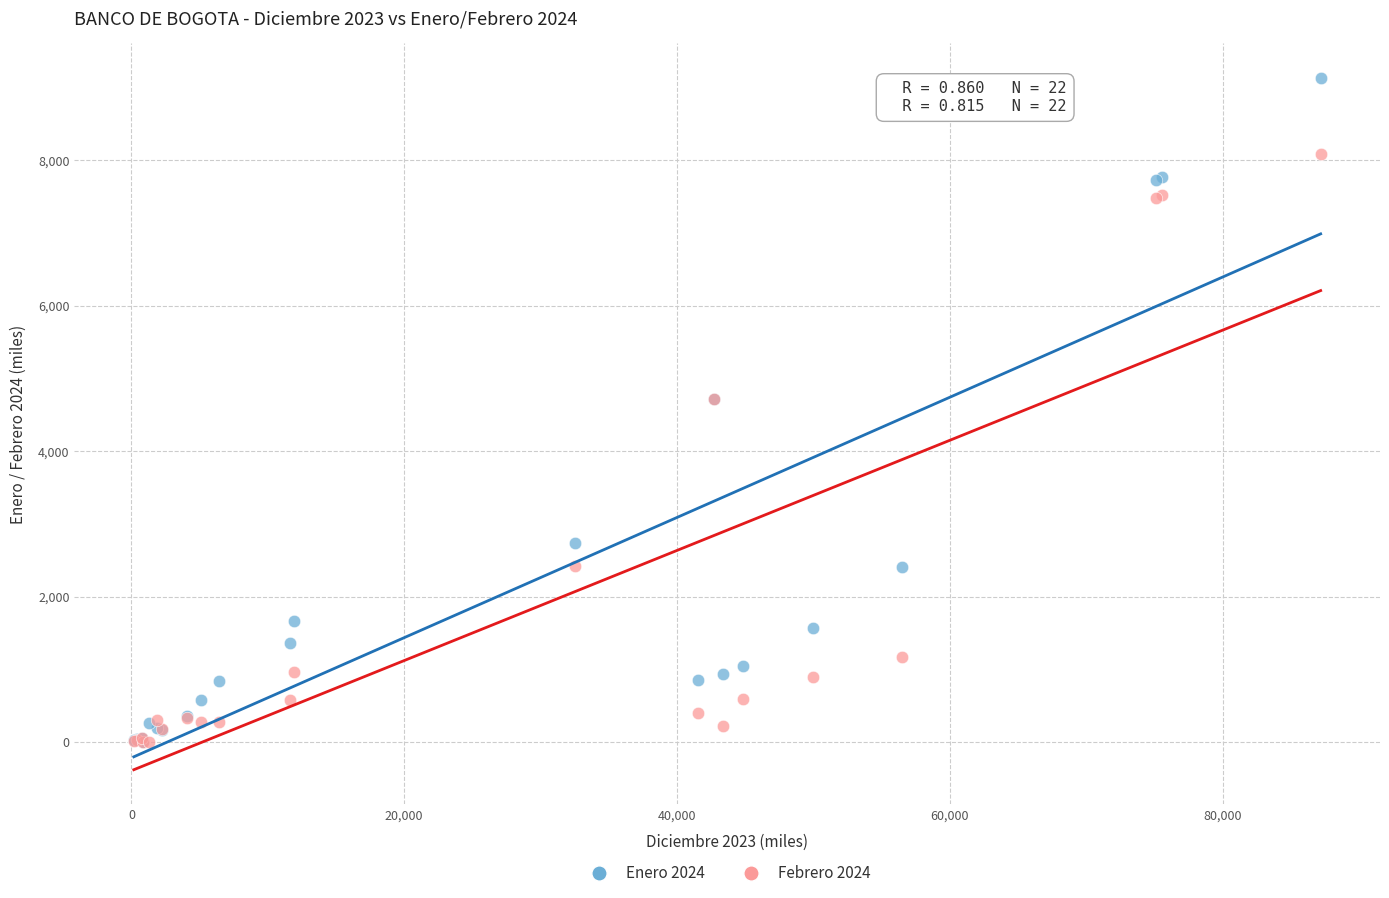

What are all the series names shown in the legend?

Enero 2024, Febrero 2024